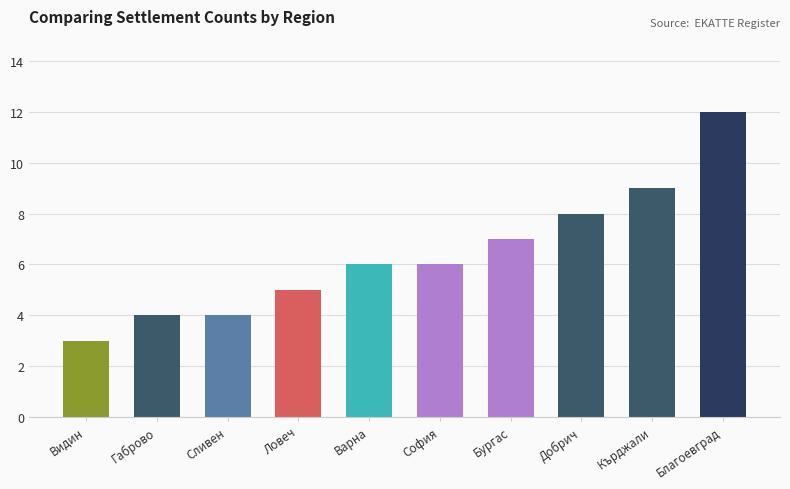

How many values are between 4 and 8?

7